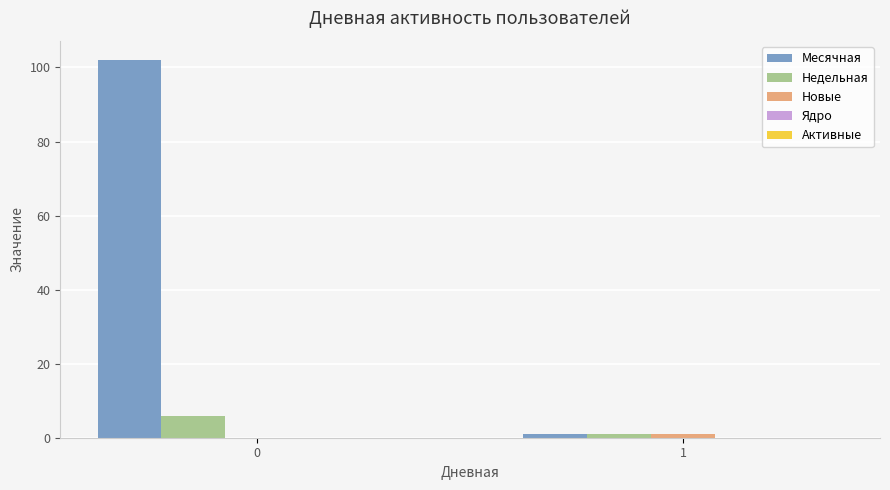

The value of Недельная at 0 is 6. True or false?

True